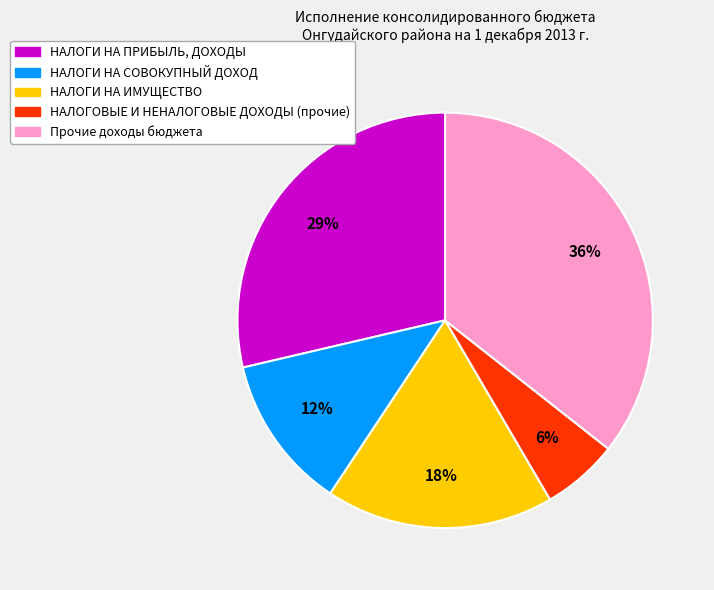

To the nearest percent, what percentage of the pie is НАЛОГИ НА СОВОКУПНЫЙ ДОХОД?

12%